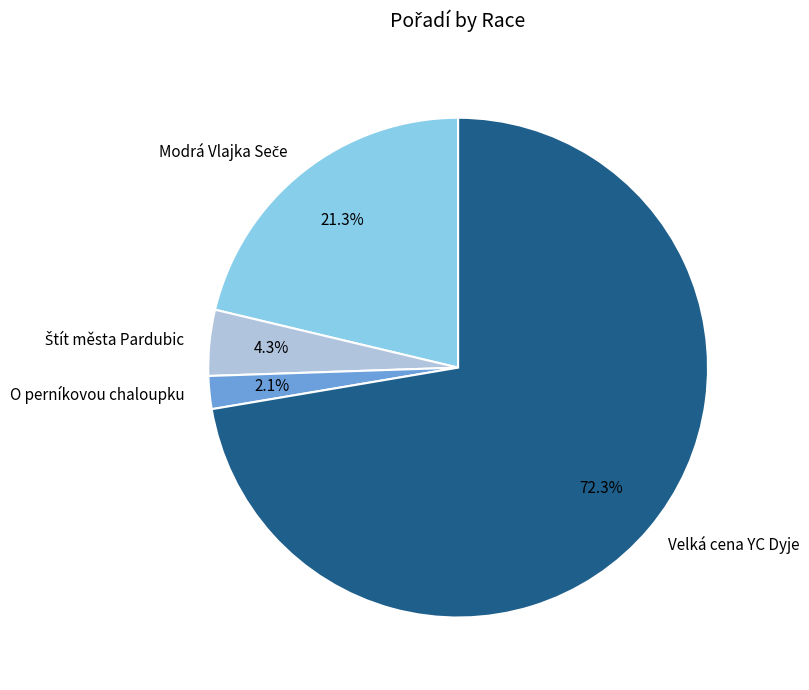

Between Velká cena YC Dyje and O perníkovou chaloupku, which is larger?

Velká cena YC Dyje